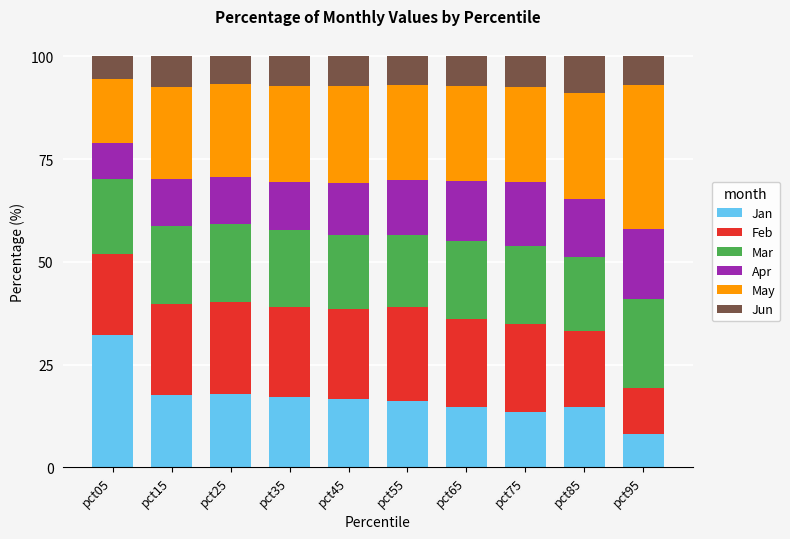

What is the total value across all series at pct95?

100.0